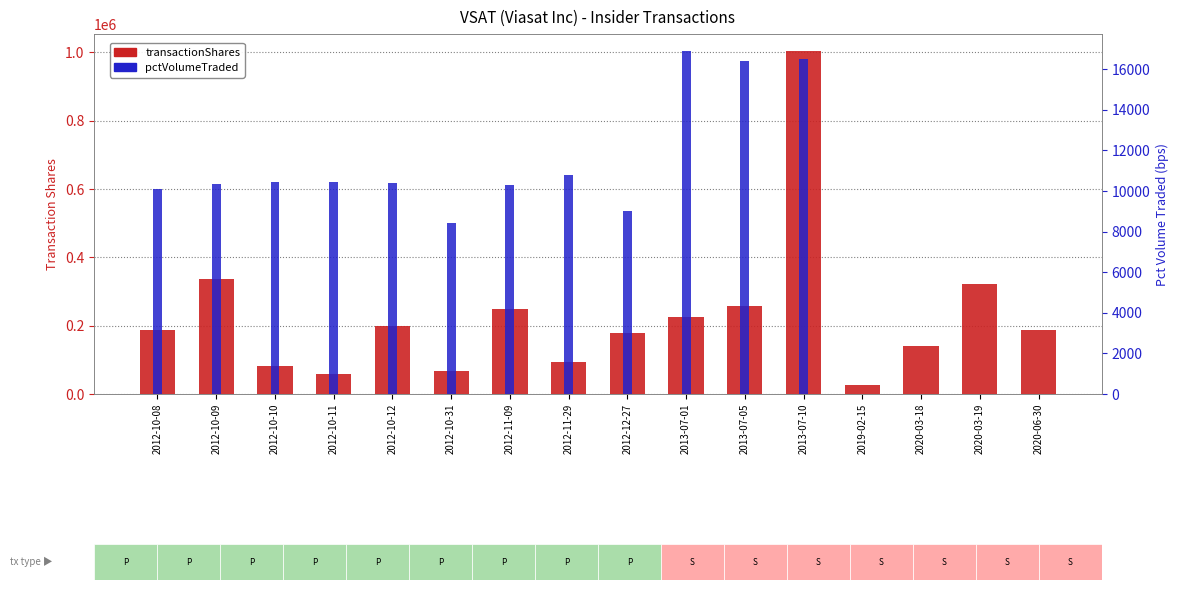

Which series changed the most between 2012-10-08 and 2012-10-31?

transactionShares